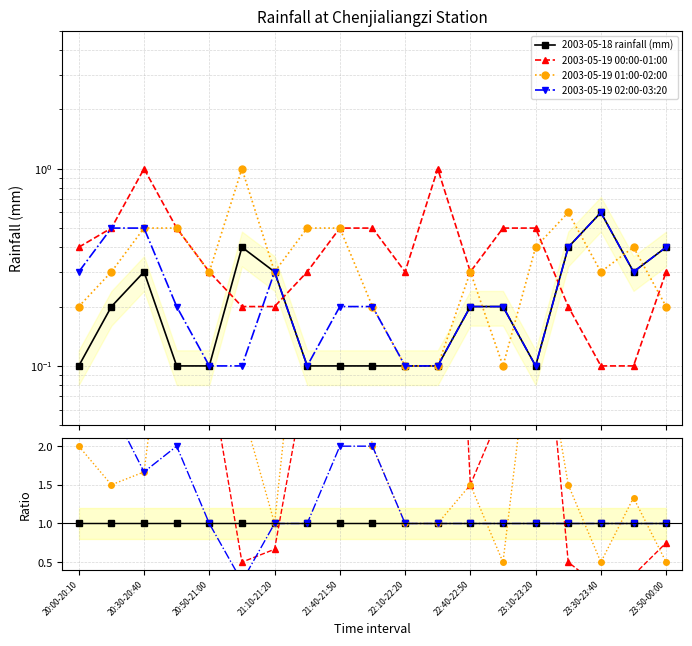

True or false: 2003-05-19 02:00-03:20 has a value of 0.5 at 22:40-22:50.

False